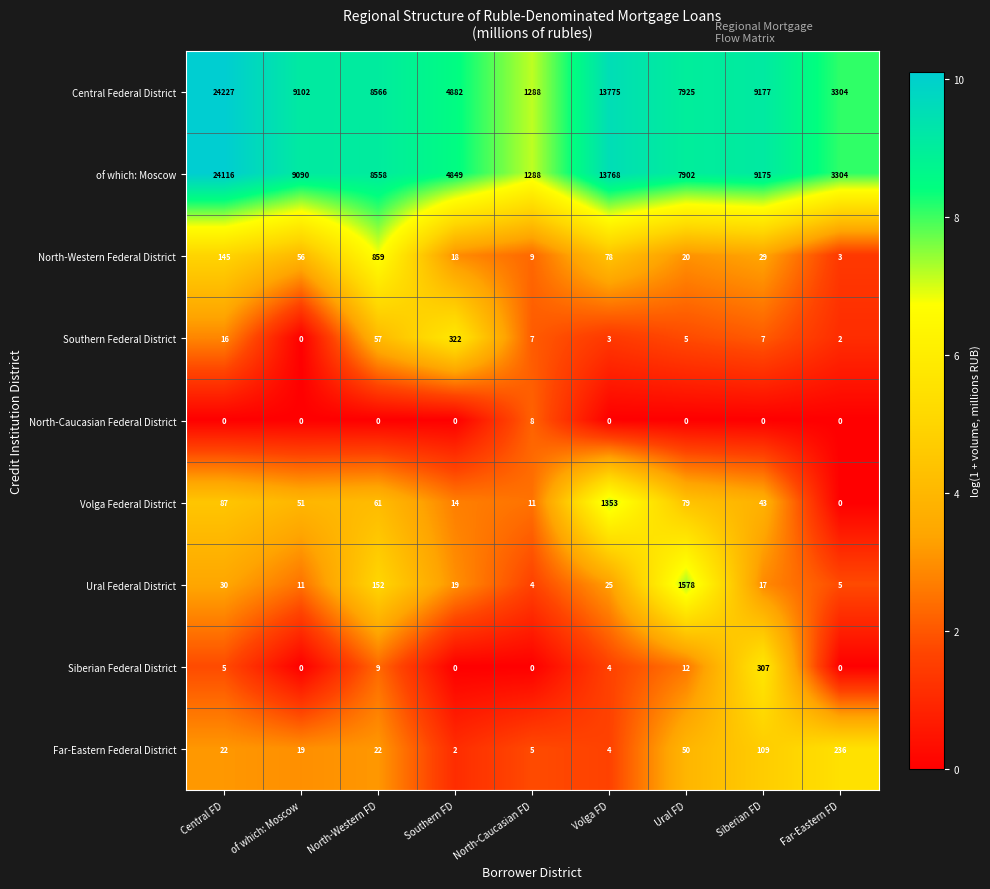

What is the maximum value for Ural Federal District?

1578